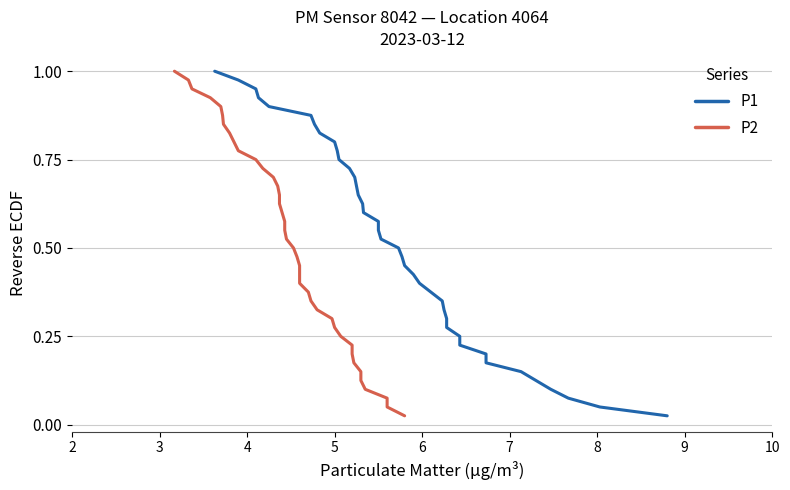

True or false: P1 and P2 cross at least once.

False